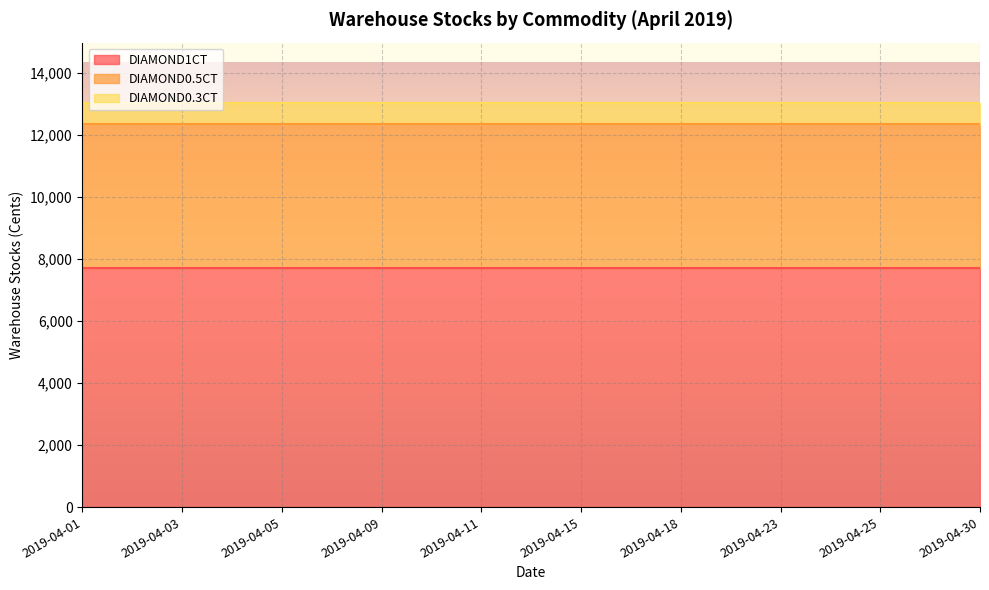

List the series in order of their overall mean, highest first.

DIAMOND1CT, DIAMOND0.5CT, DIAMOND0.3CT